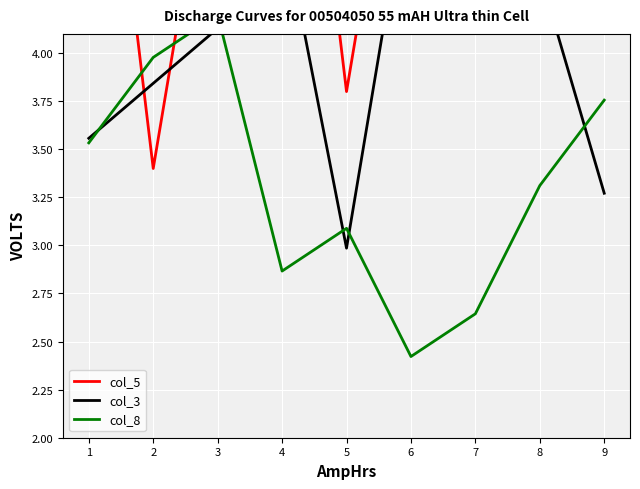

At 8, list the series in order from smallest to largest.

col_8, col_5, col_3